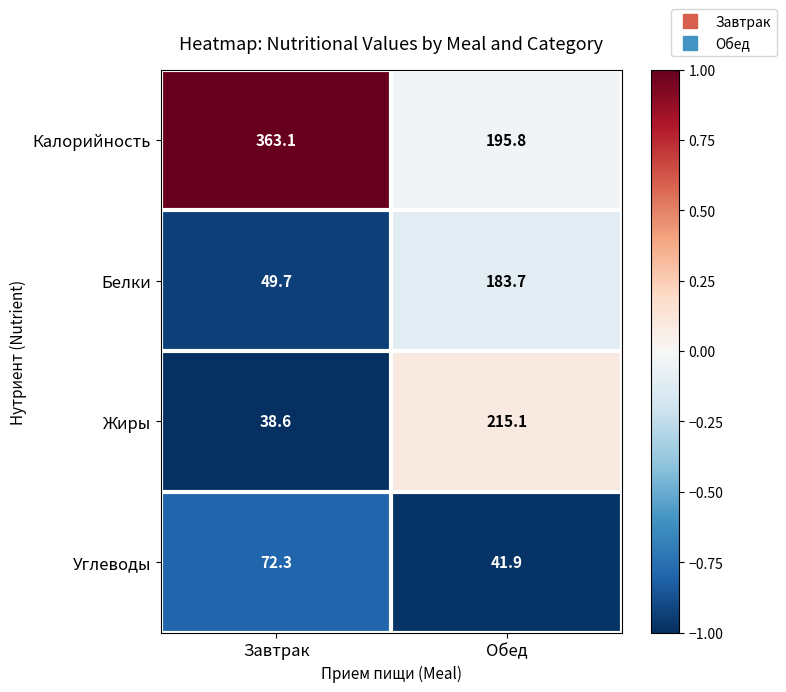

What is the highest value of the Углеводы series?

72.3